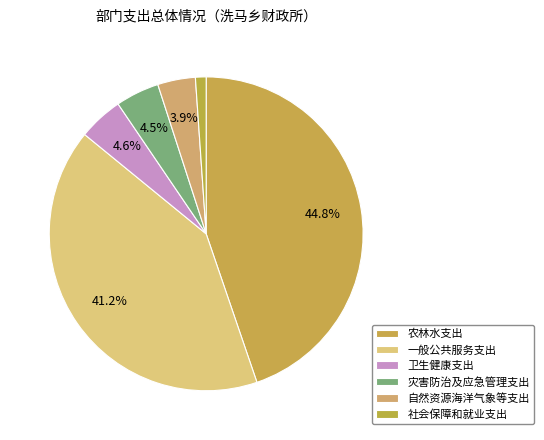

How many slices are in this pie chart?

6